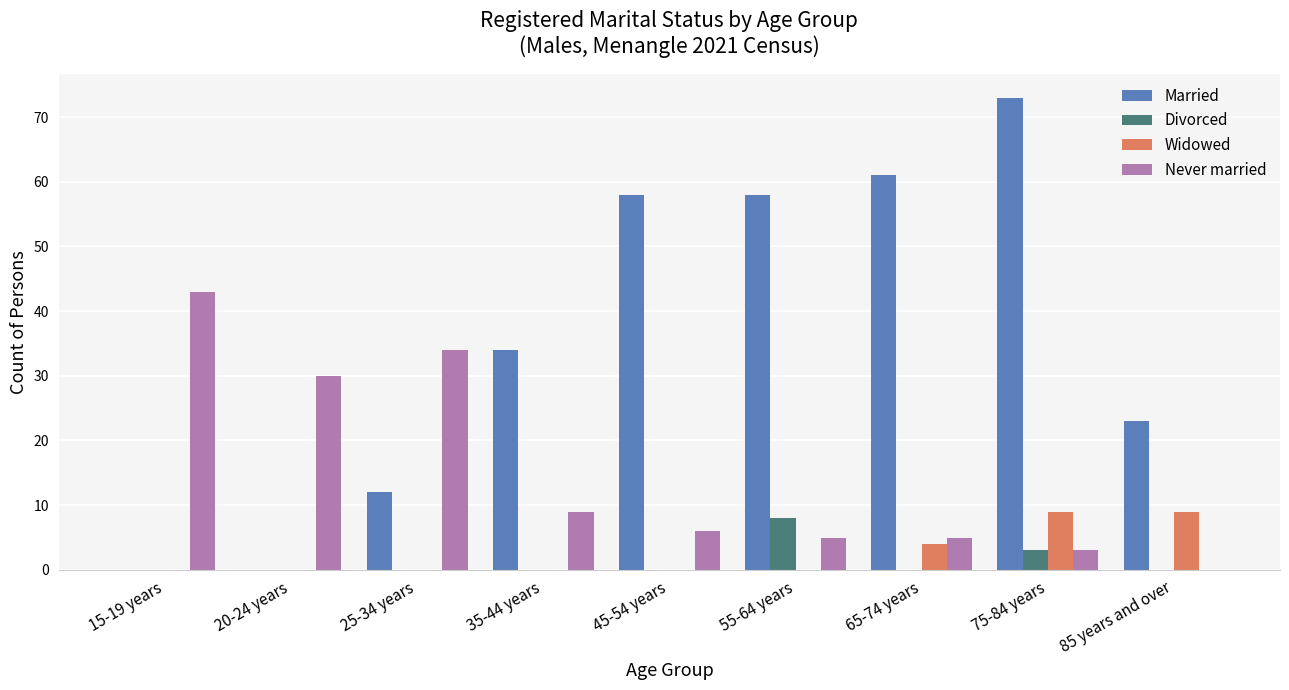

Count the number of data series in this chart.

4